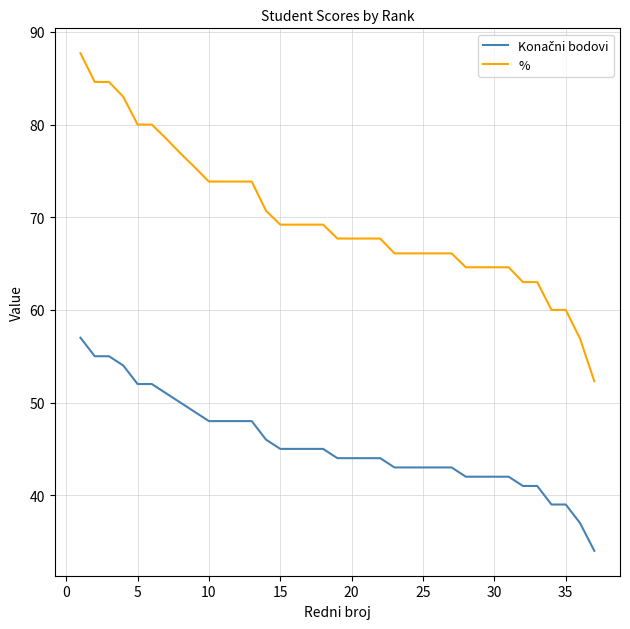

Count the number of data series in this chart.

2